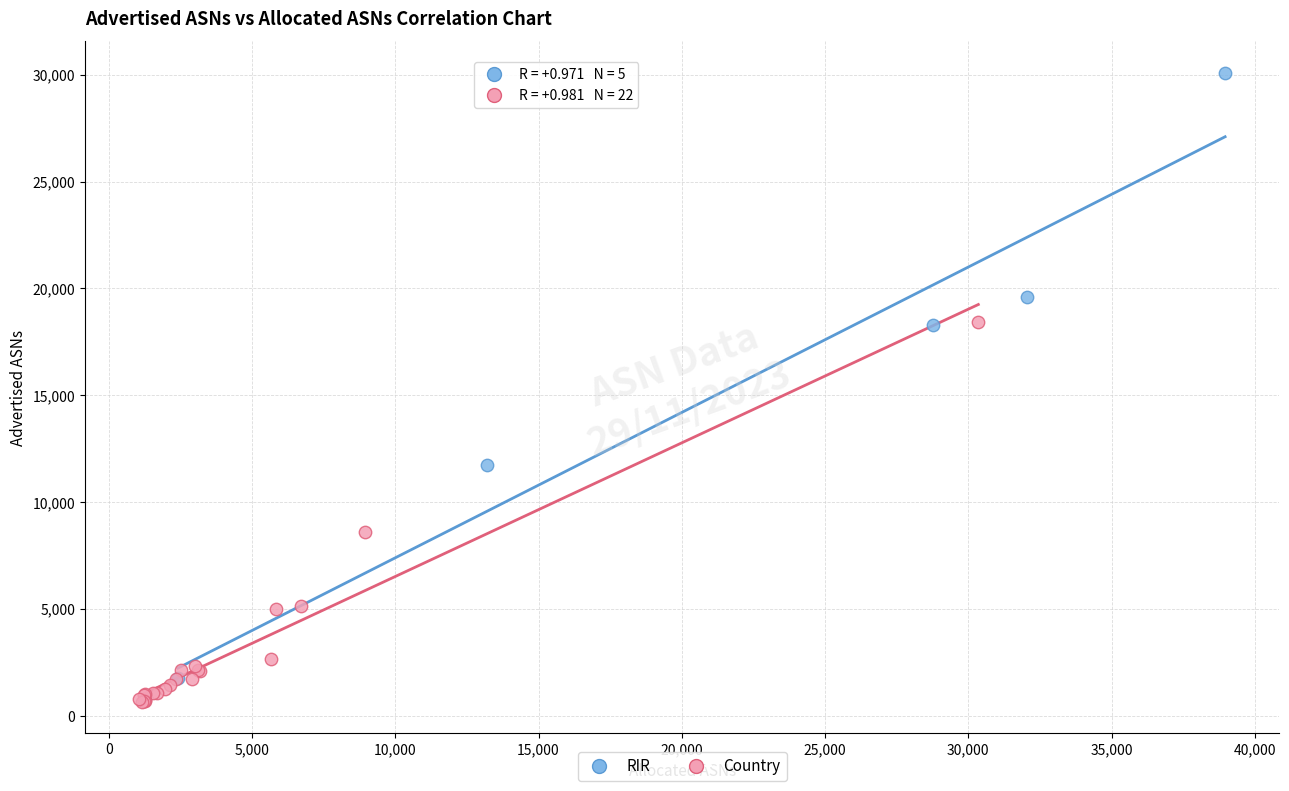

Which series has the widest spread of Y values?

RIR